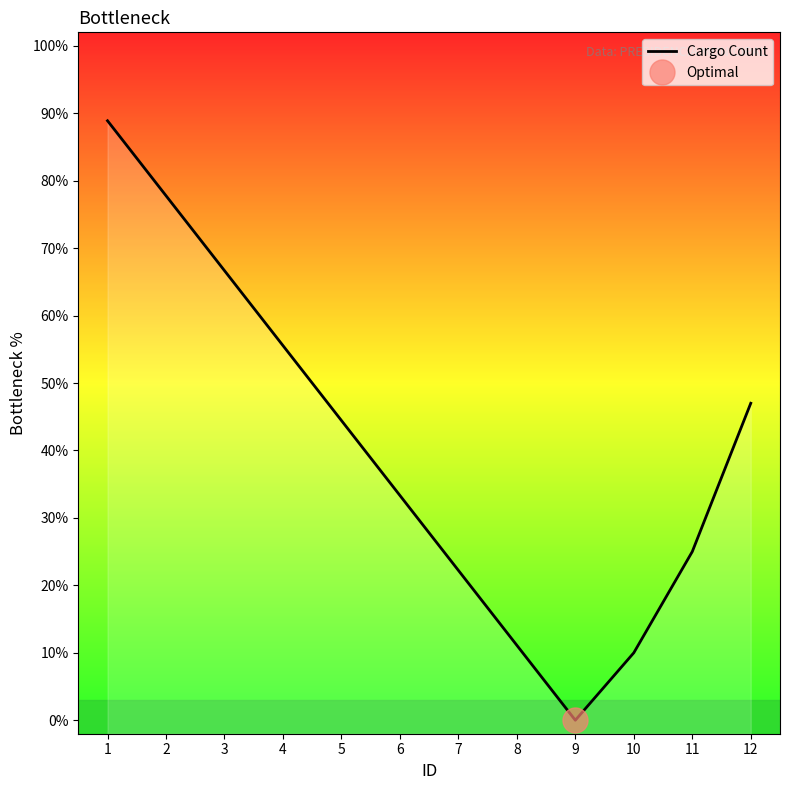

How many points are lower than both their immediate neighbors (excluding endpoints)?

1